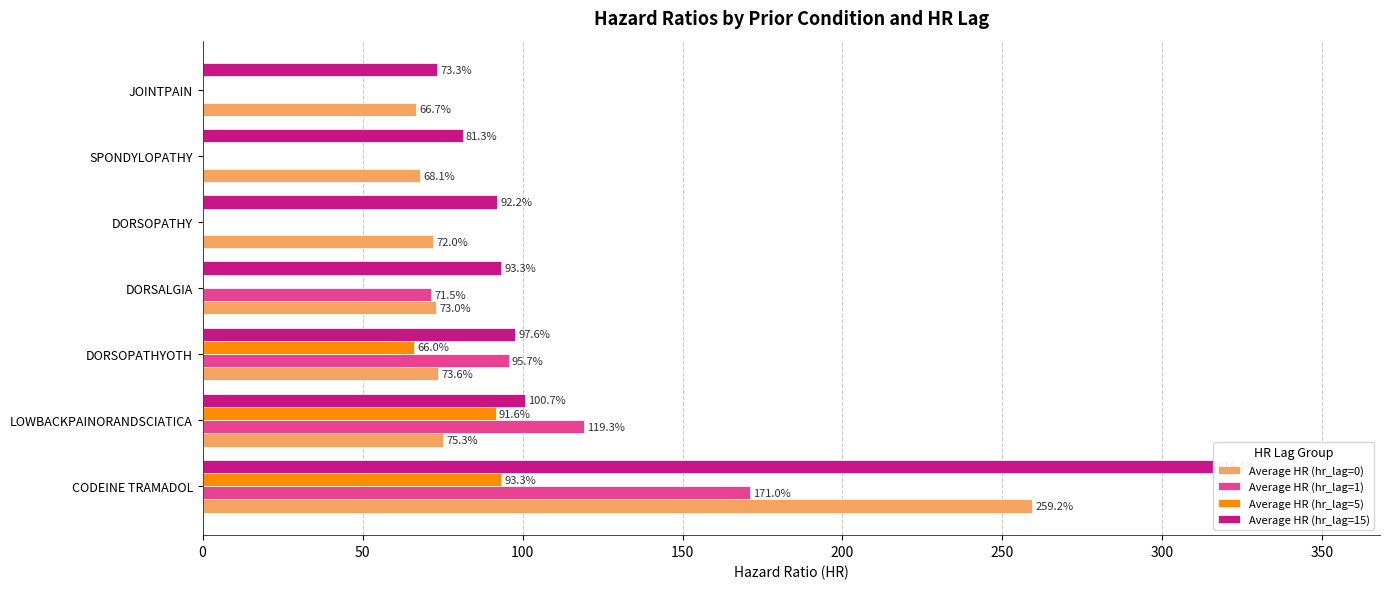

Which series has the largest range (max minus min)?

Average HR (hr_lag=15)